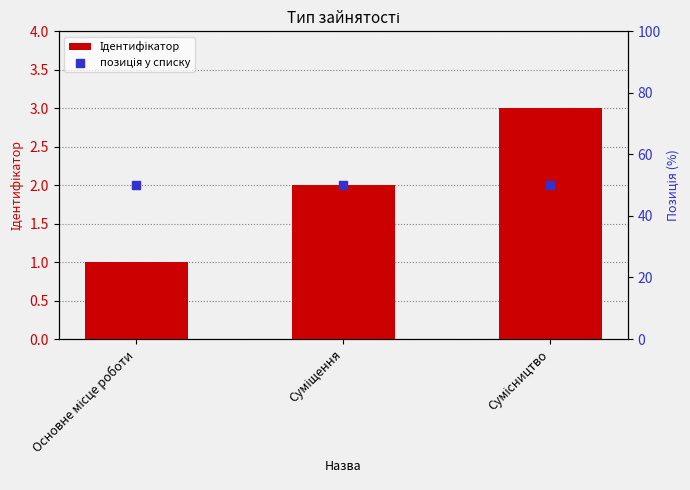

At which category is the sum across all series the highest?

Сумісництво